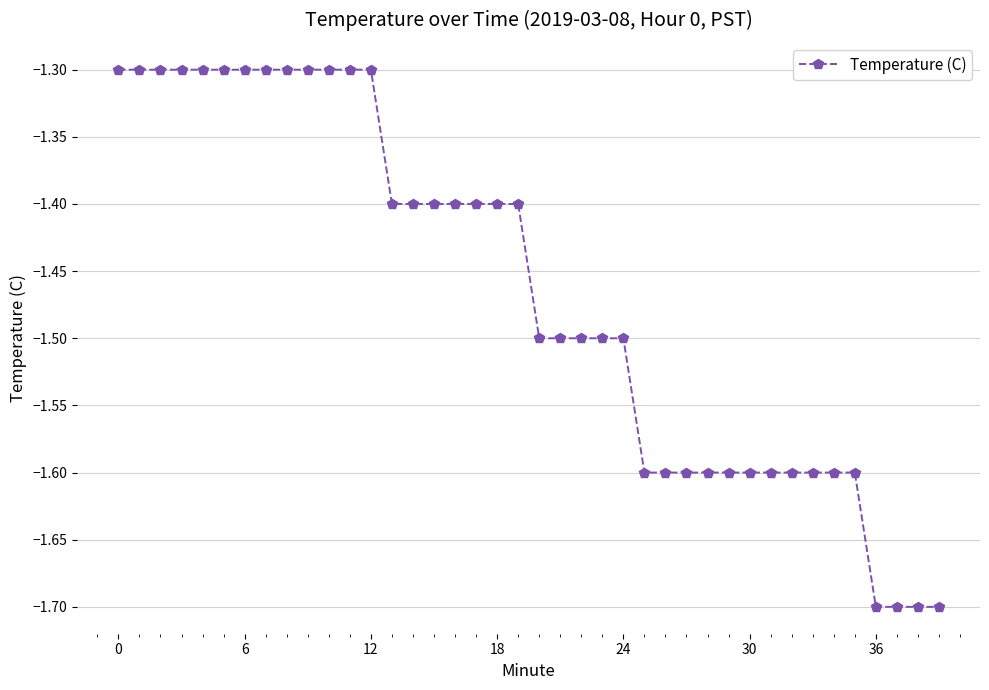

What is the value of the 8th point from the left?

-1.3